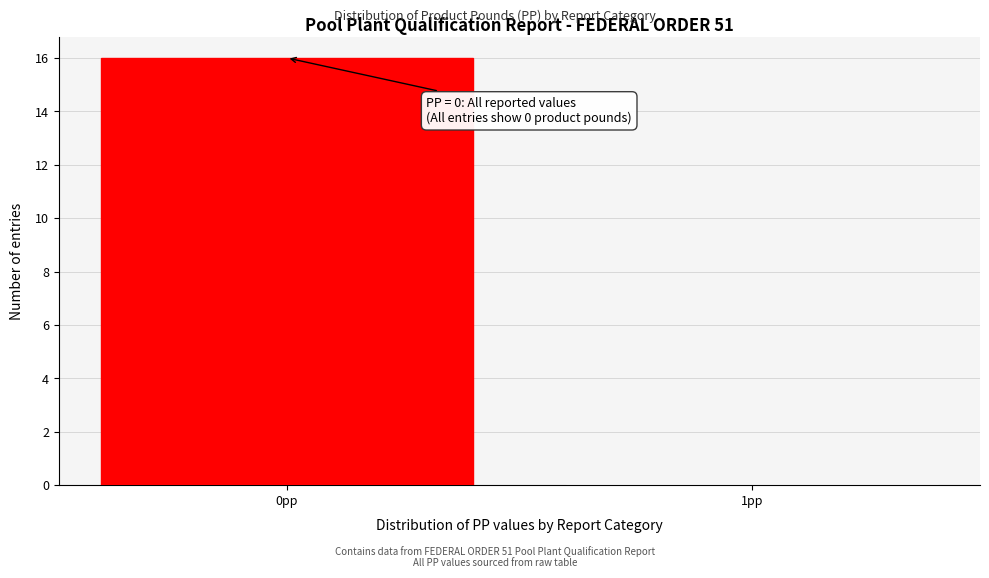

Reading right to left, list all the values displayed in this chart.

1pp=0	0pp=16